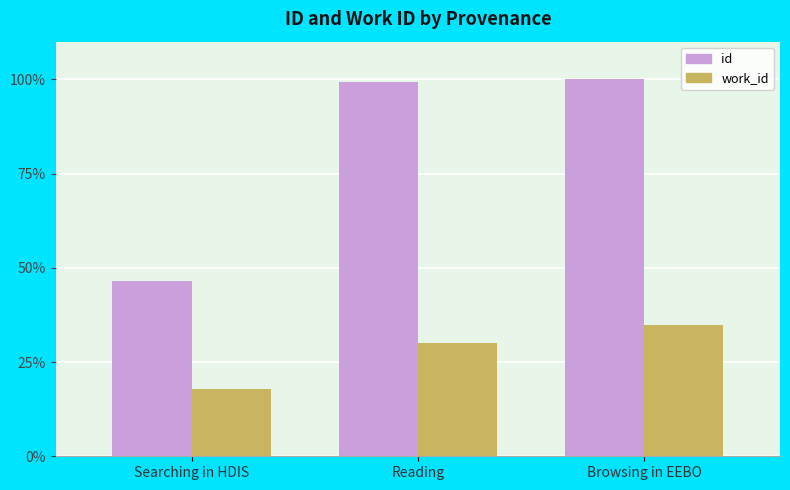

List the series in order of their peak value, lowest first.

work_id, id